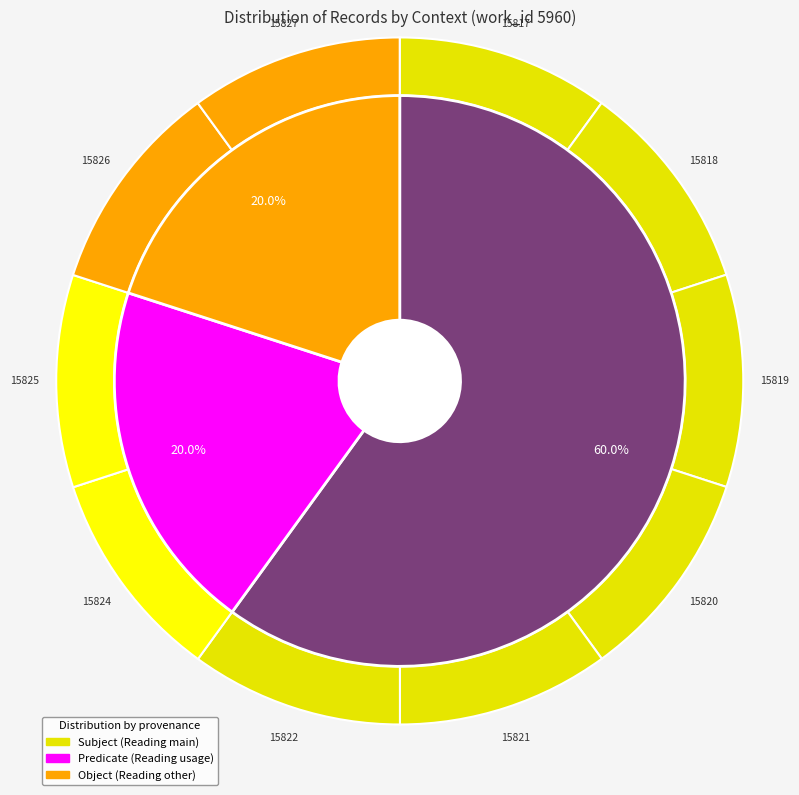

How many slices are in this pie chart?

10